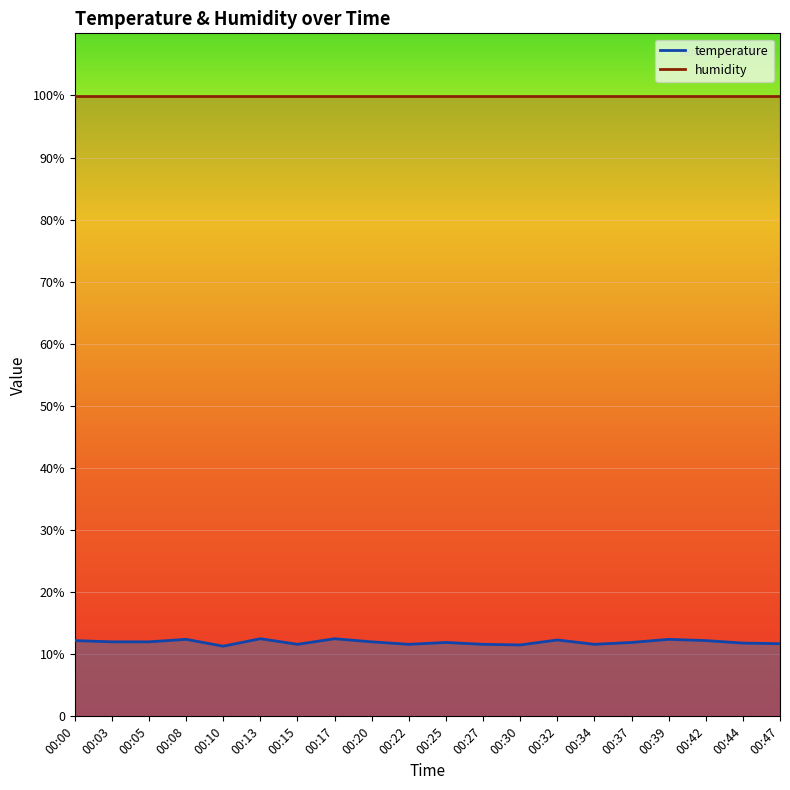

What is the value of the 18th point from the left?

12.2